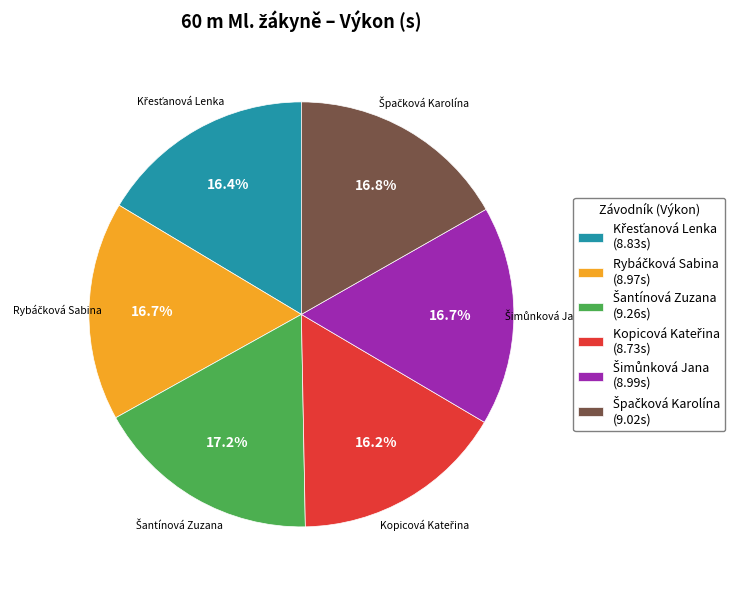

Does any single category account for the majority?

No